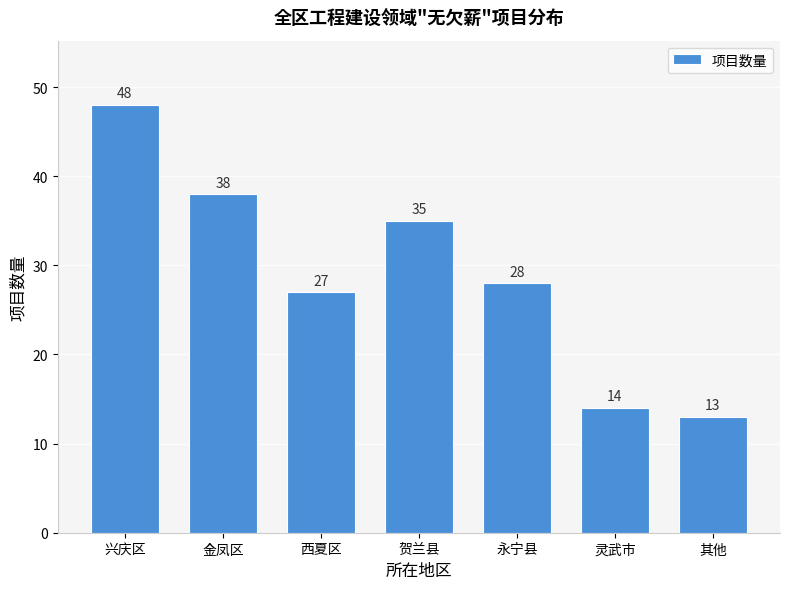

Reading left to right, what are all the values shown in this chart?

兴庆区=48	金凤区=38	西夏区=27	贺兰县=35	永宁县=28	灵武市=14	其他=13